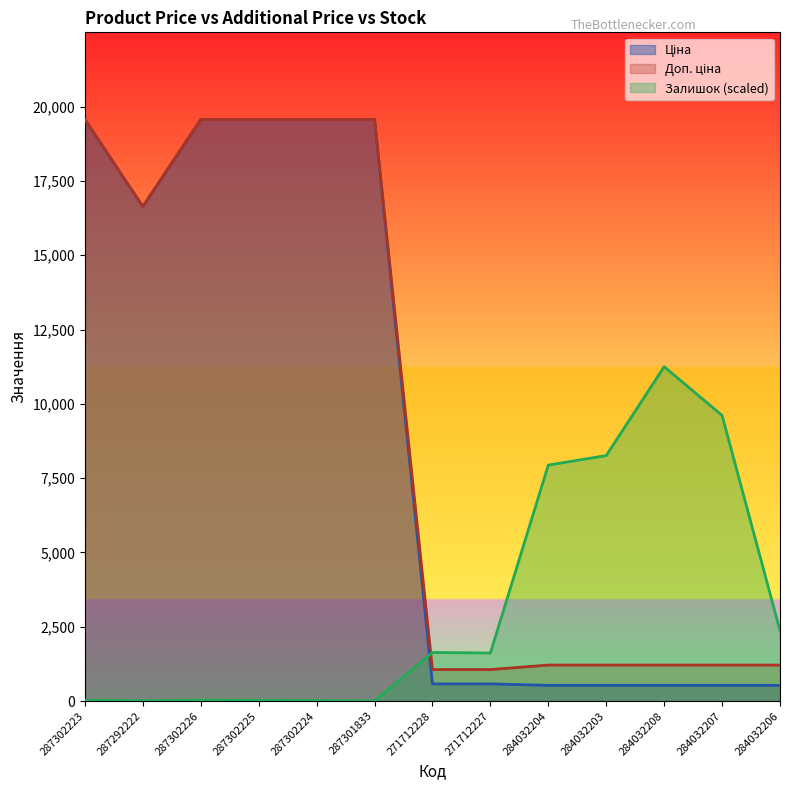

What is the maximum value shown in the chart?

19564.9